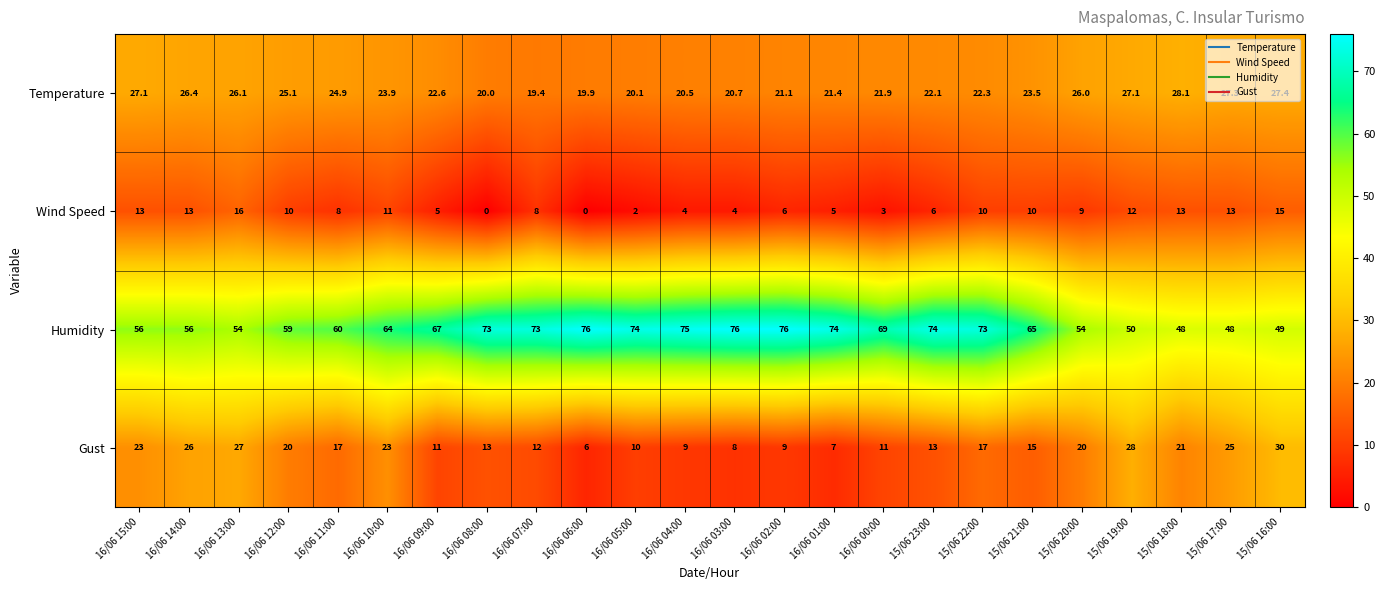

List the series in order of their peak value, lowest first.

Wind Speed, Temperature, Gust, Humidity